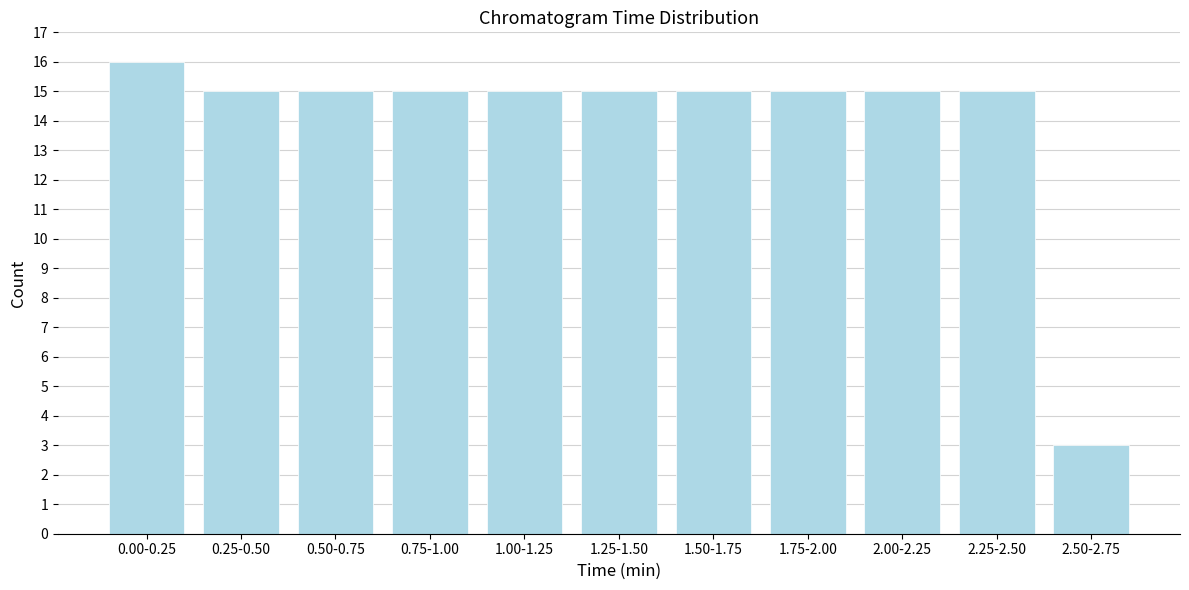

Reading left to right, what are all the values shown in this chart?

0.00-0.25=16	0.25-0.50=15	0.50-0.75=15	0.75-1.00=15	1.00-1.25=15	1.25-1.50=15	1.50-1.75=15	1.75-2.00=15	2.00-2.25=15	2.25-2.50=15	2.50-2.75=3